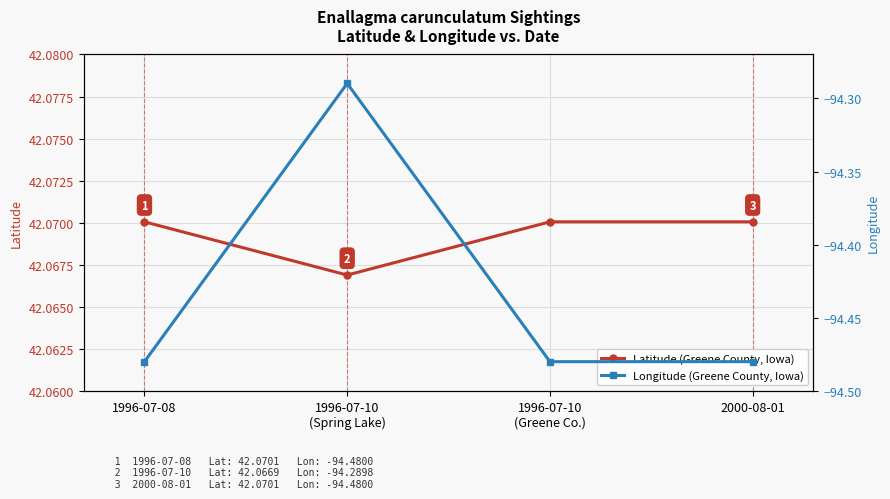

What are all the series names shown in the legend?

Latitude (Greene County, Iowa), Longitude (Greene County, Iowa)